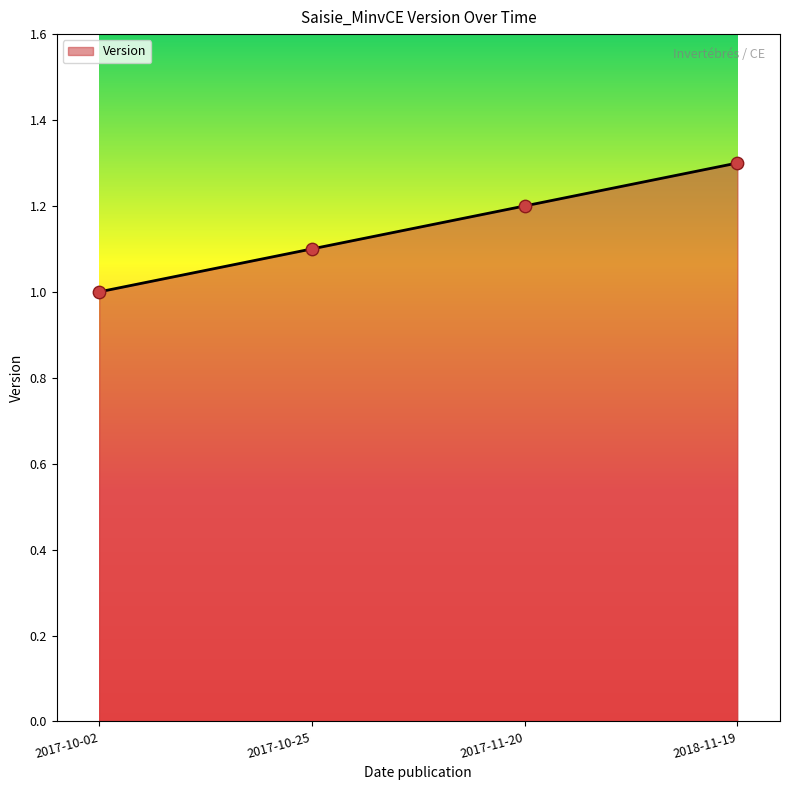

Approximately how many times larger is the value at 2017-10-25 compared to 2018-11-19?

0.8